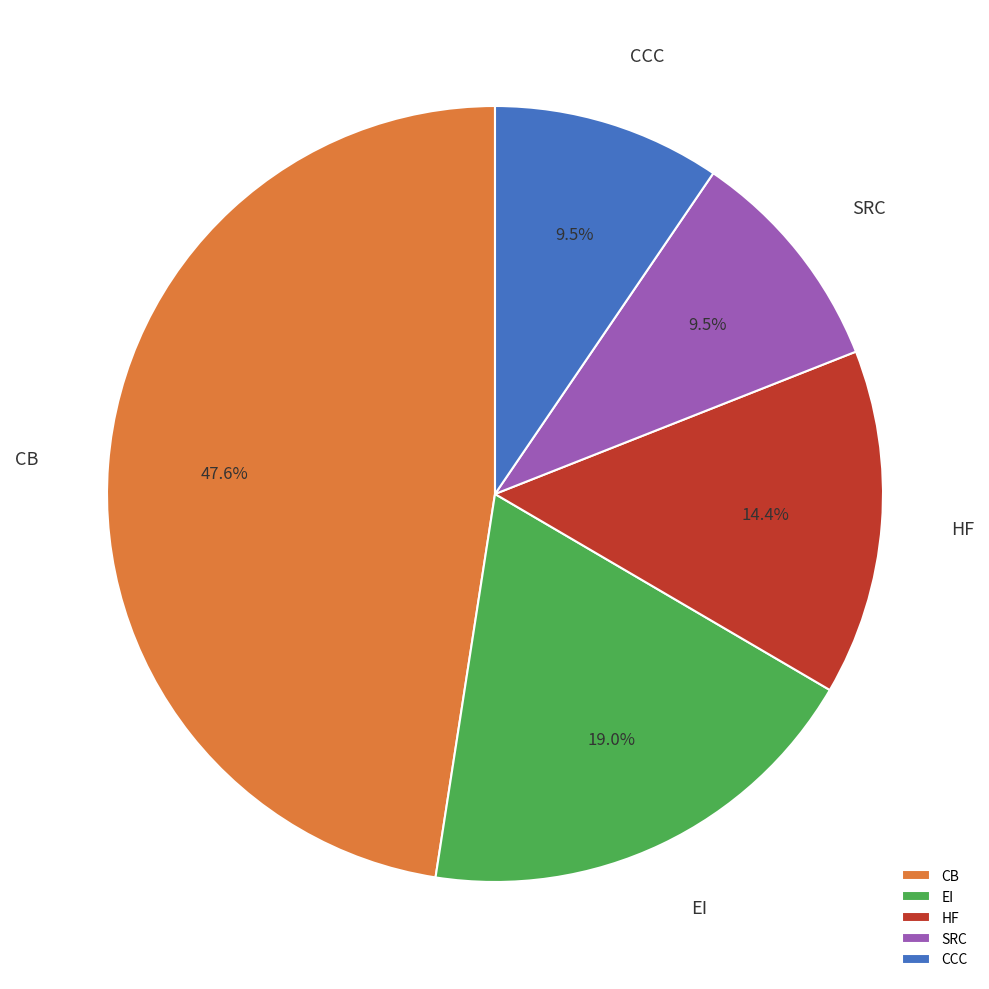

Count the number of slices in the pie.

5